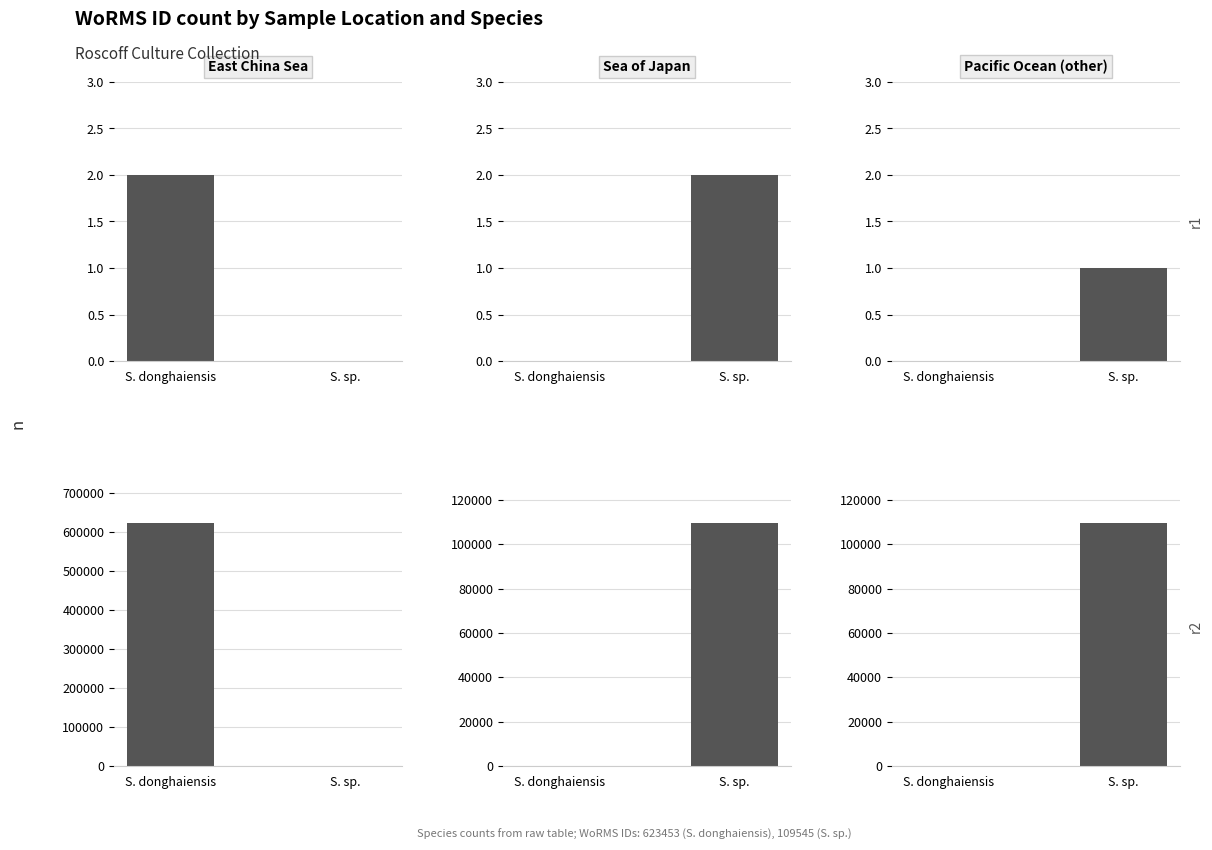

True or false: Sea of Japan has a value of 109545 at S. sp..

True